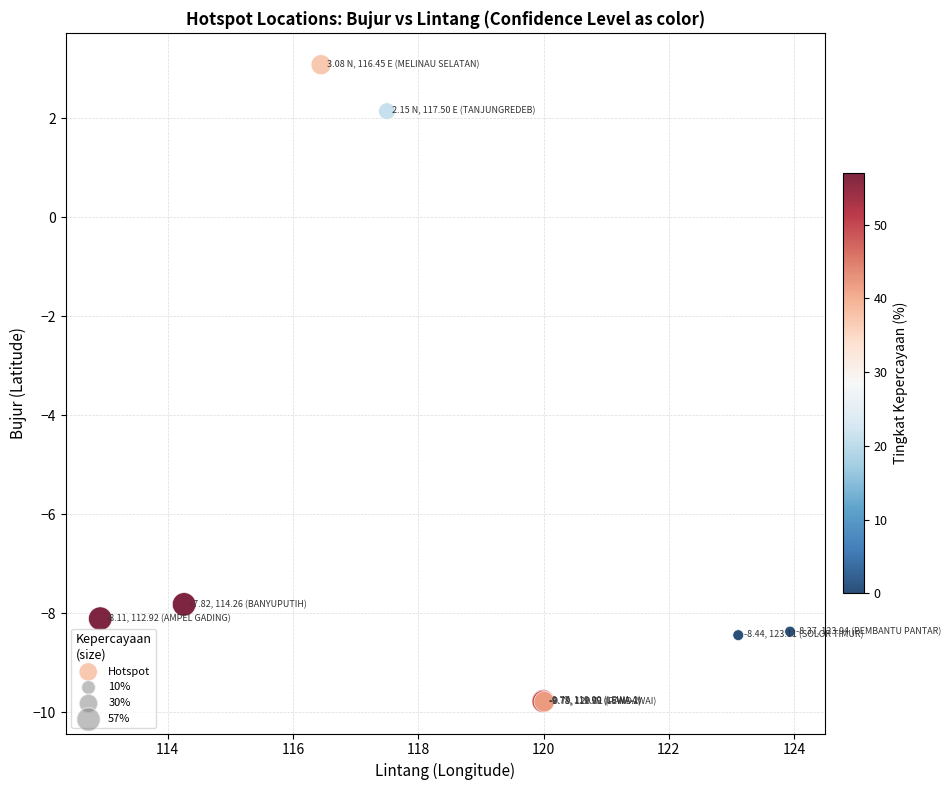

What Y value in the scatter plot is closest to -3?

-7.8